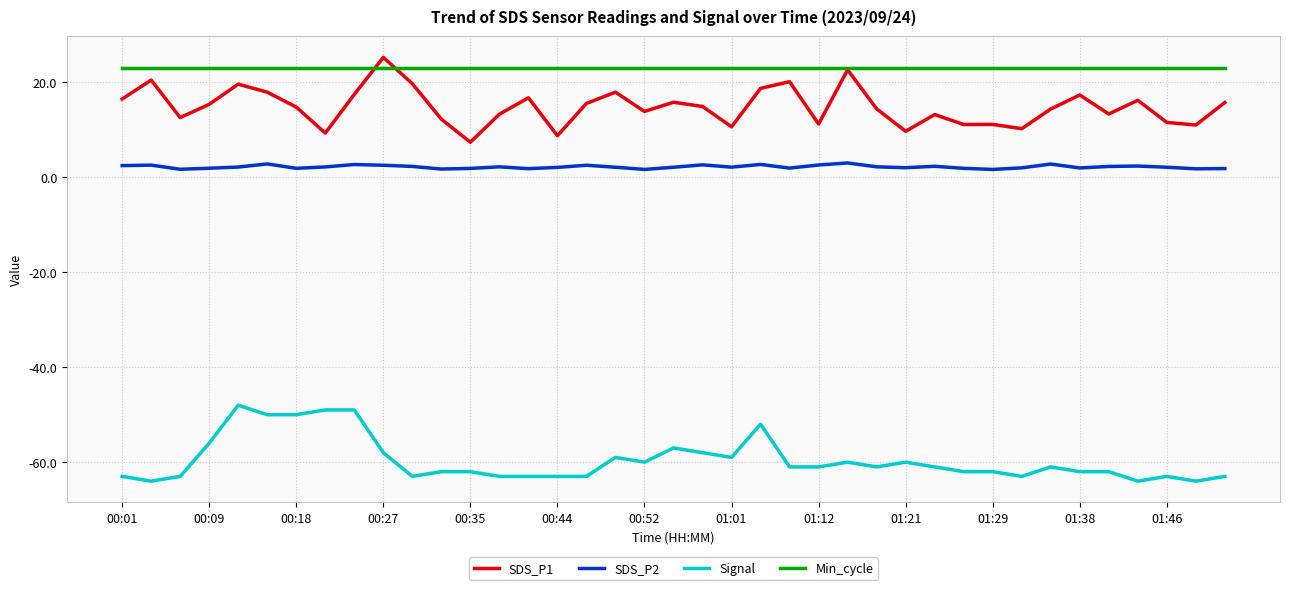

What is the lowest value of the SDS_P1 series?

7.4